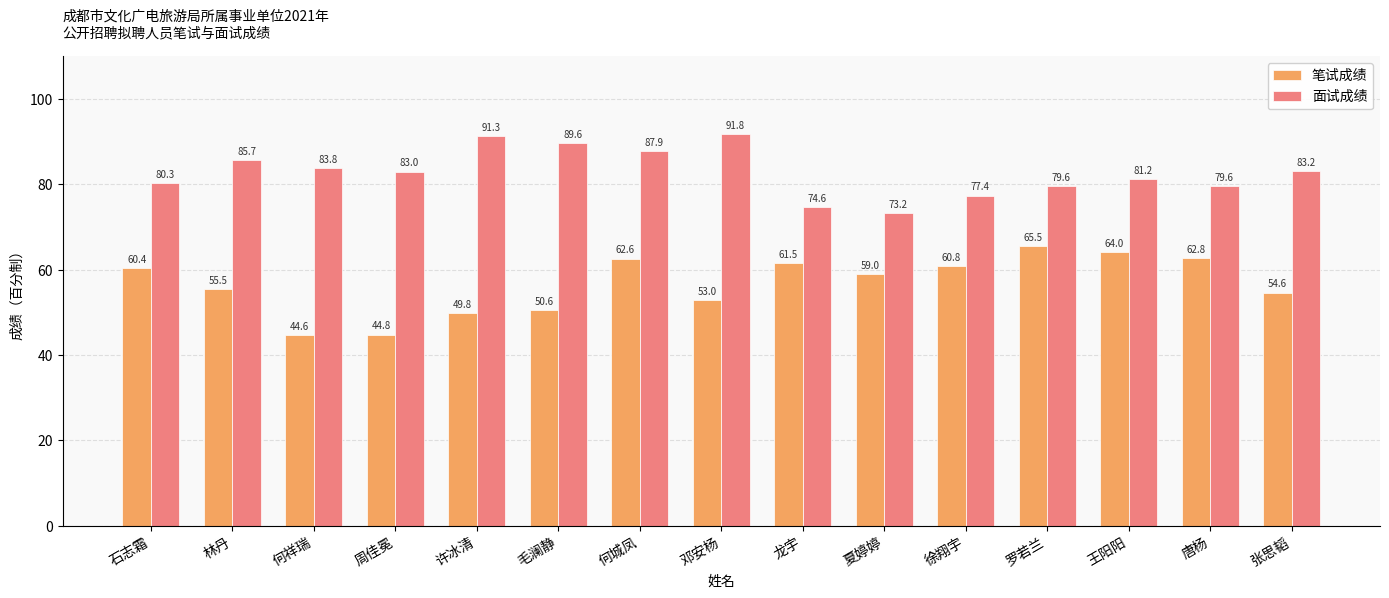

What are all the series names shown in the legend?

笔试成绩, 面试成绩